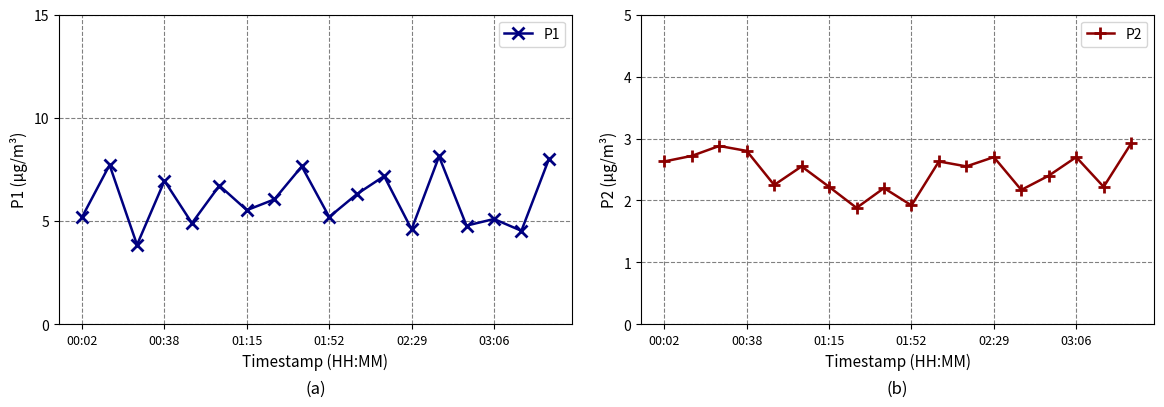

The value of P1 at 00:38 is 7.0. True or false?

True